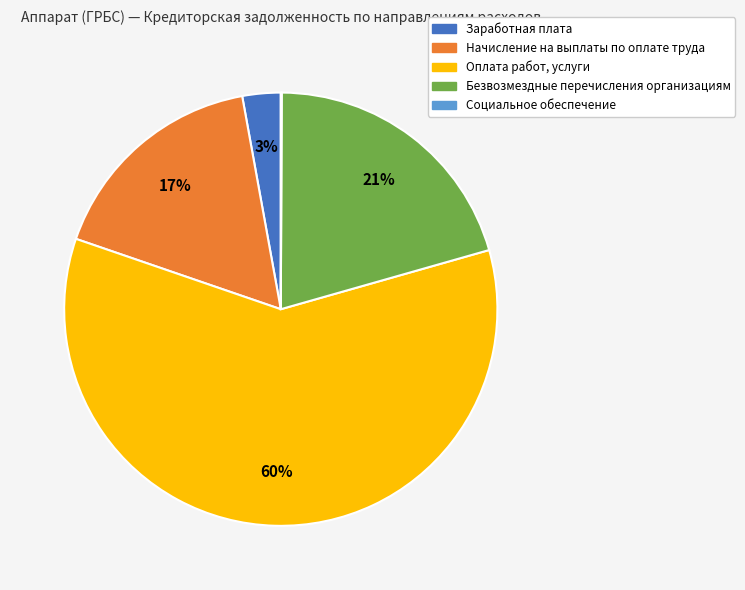

Does any single category account for the majority?

Yes